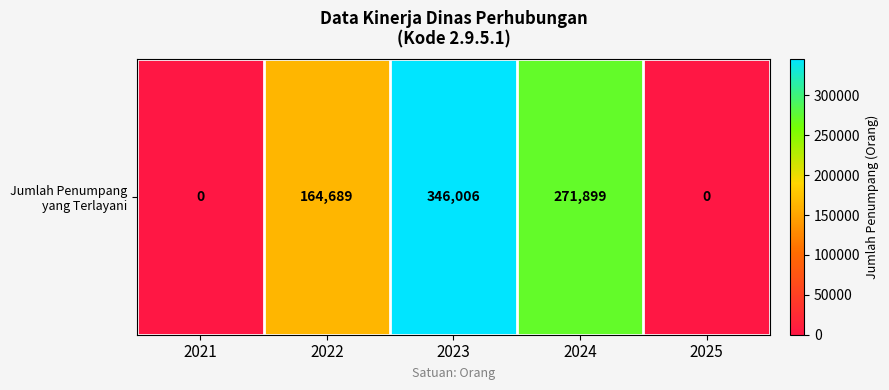

Read the value at 2022.

164689